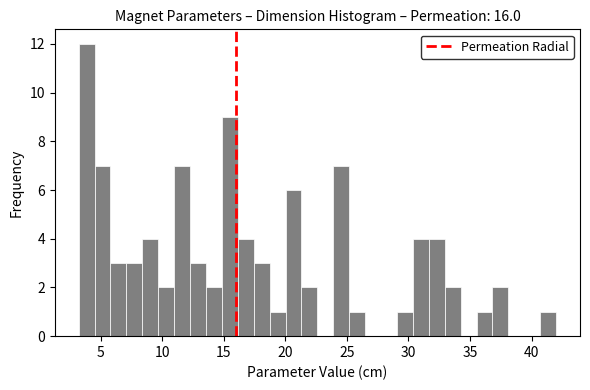

Read against the x-axis, roughly where is the centre of the tallest bar?

4.0